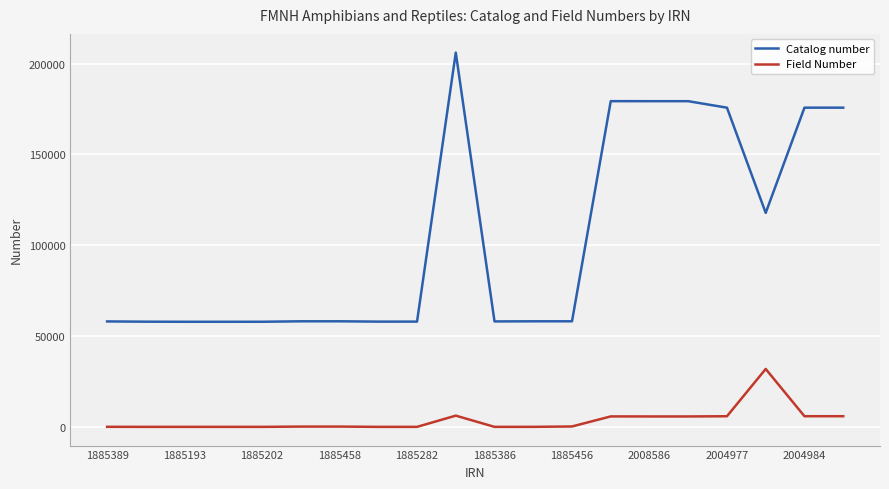

List the series in order of their overall mean, lowest first.

Field Number, Catalog number